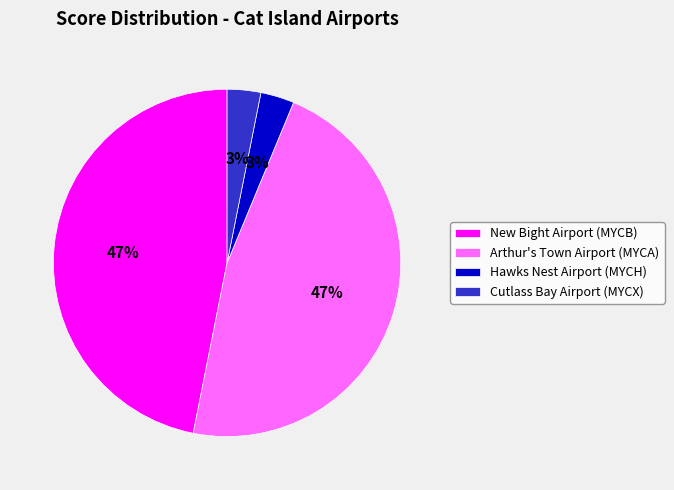

Combined, do New Bight Airport (MYCB) and Arthur's Town Airport (MYCA) account for over 50%?

Yes